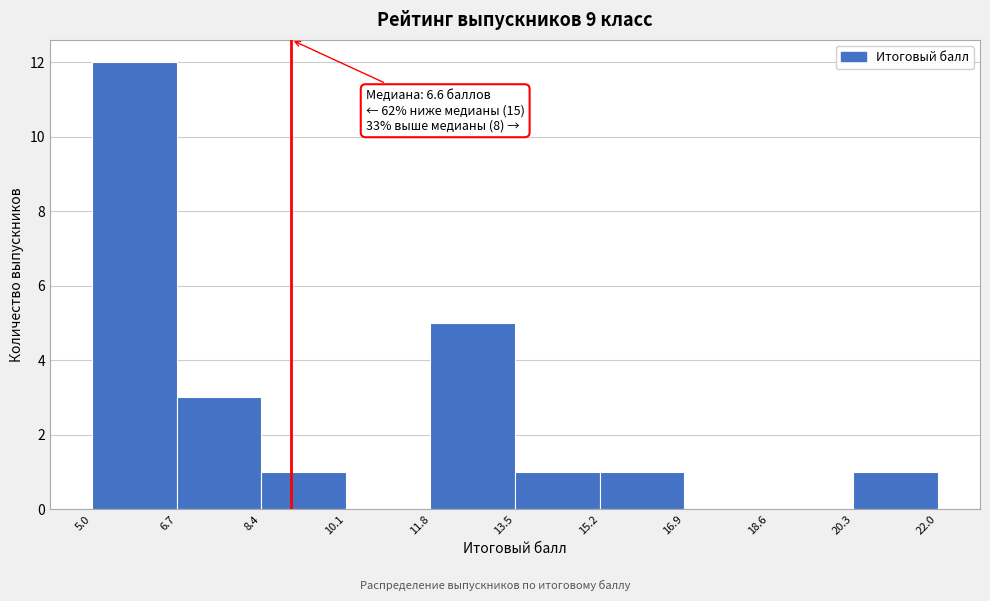

Over which range of the x-axis is the bar tallest?

5.0 to 6.7